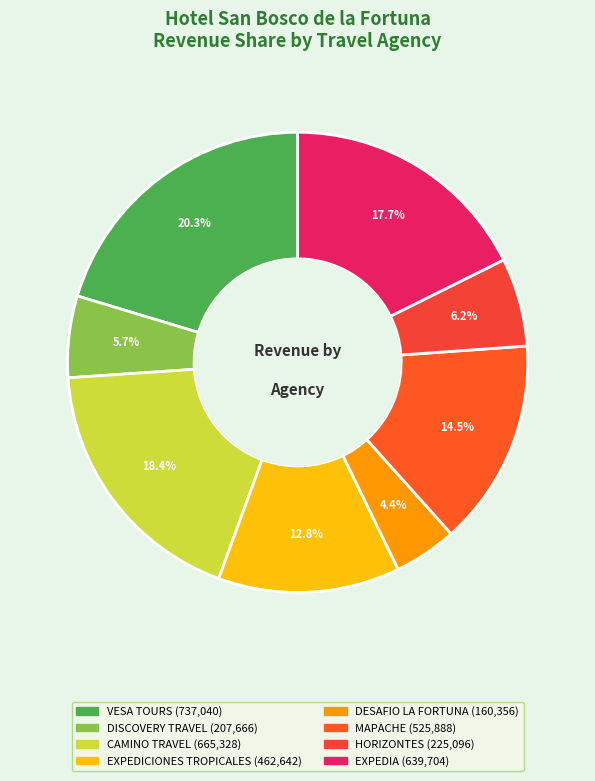

Does any single category account for the majority?

No